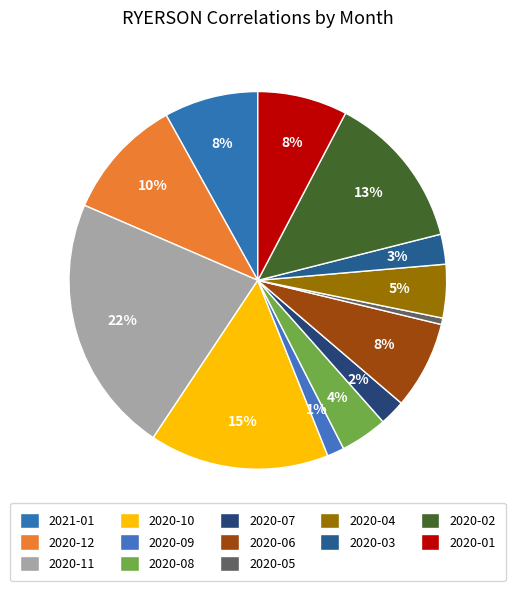

To the nearest percent, what portion does 2020-04 represent?

5%